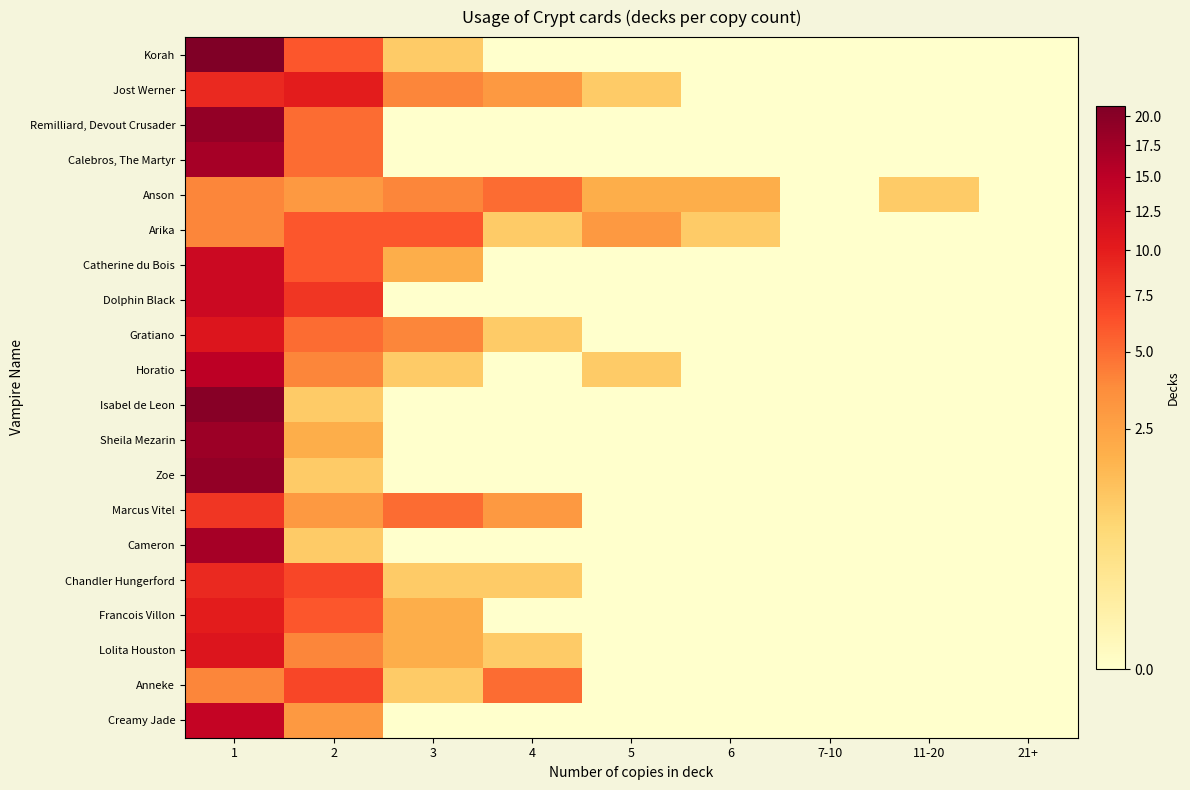

What is the difference between the highest and lowest values at 1?

17